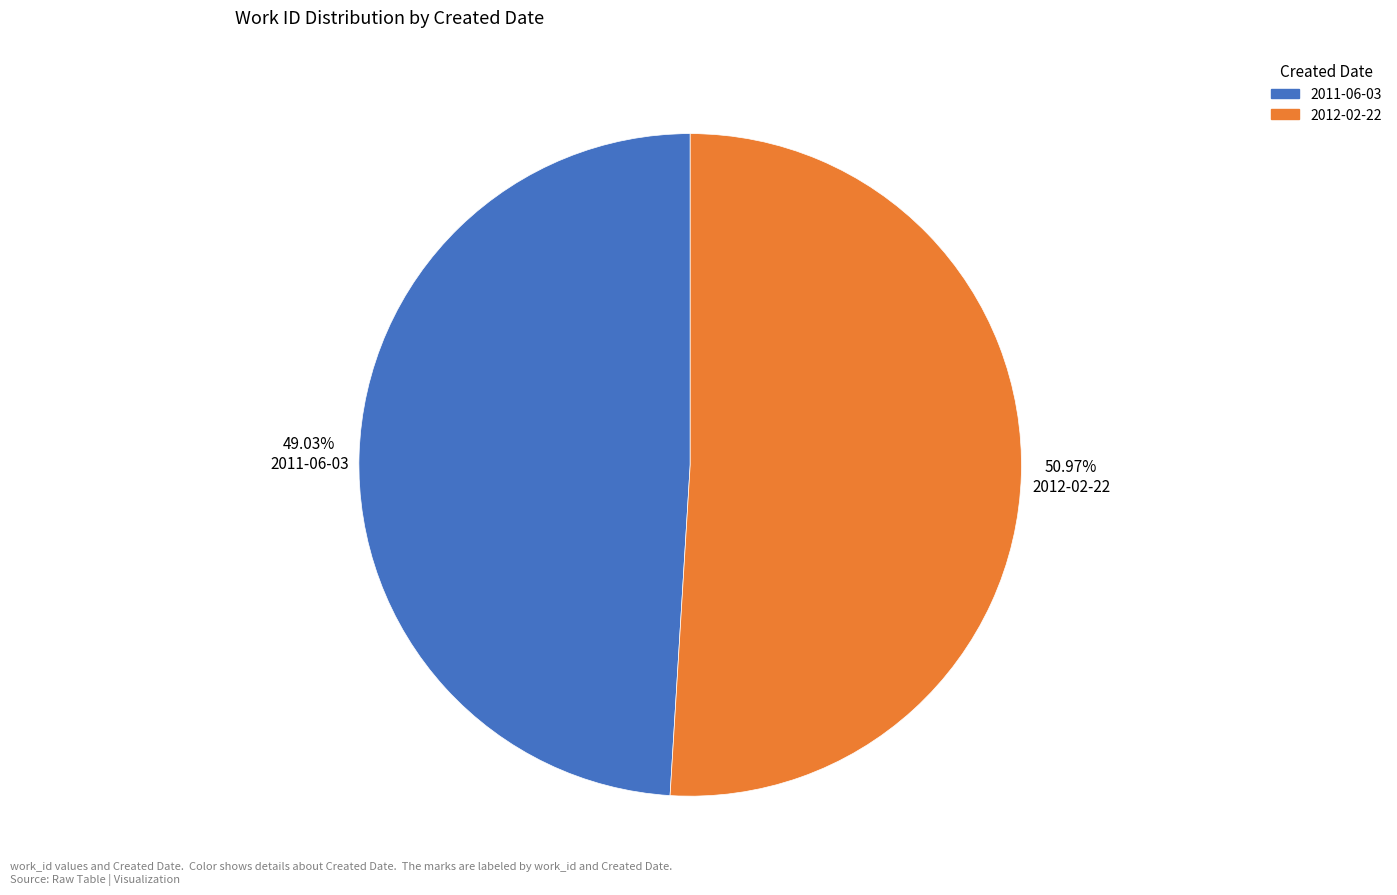

Does 2011-06-03 account for over 50% of the chart?

No